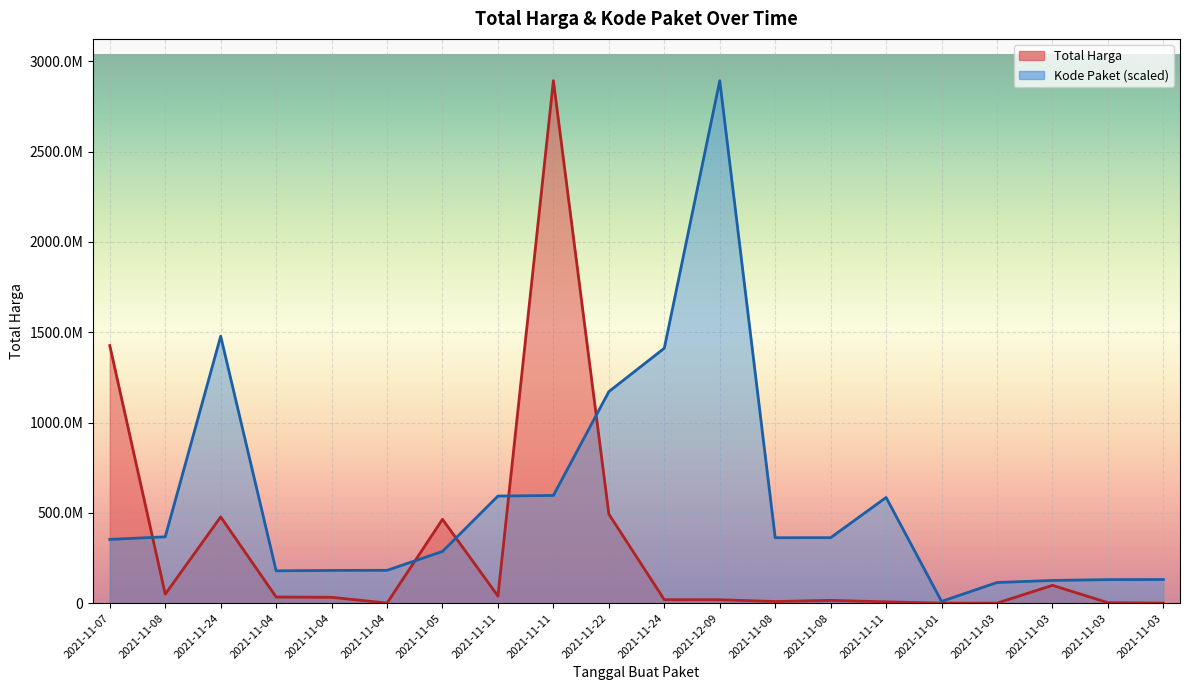

True or false: Kode Paket and Total Harga cross at least once.

True